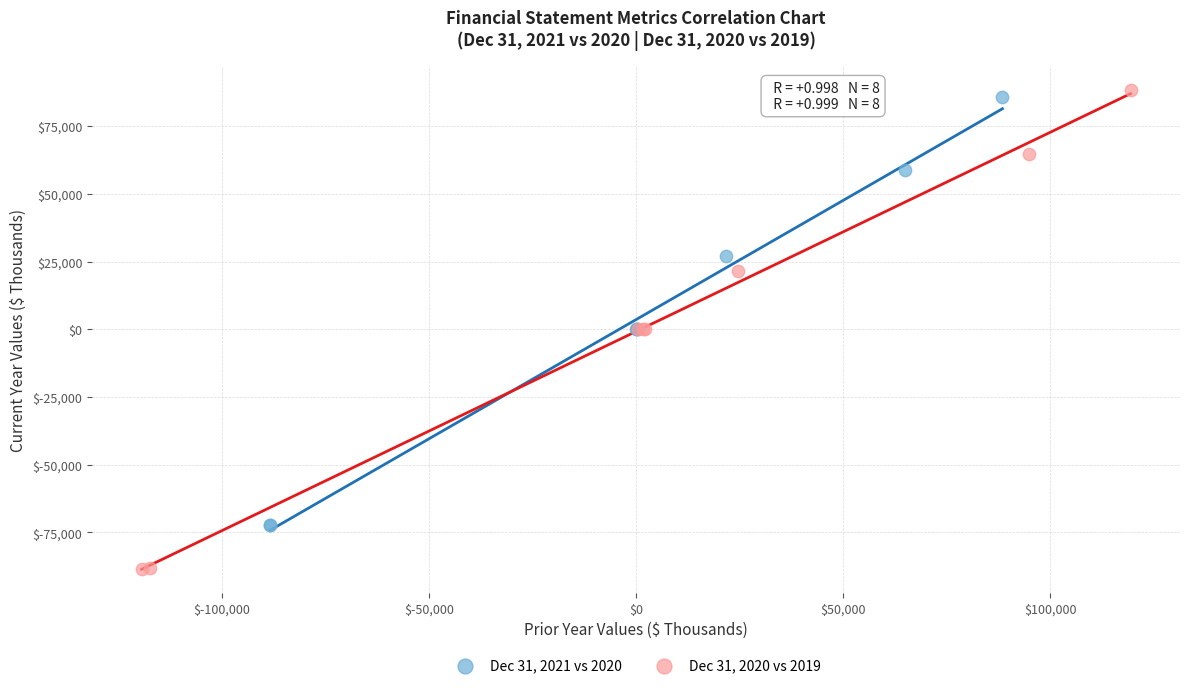

Which series contains the lowest Y value?

Dec 31, 2020 vs 2019